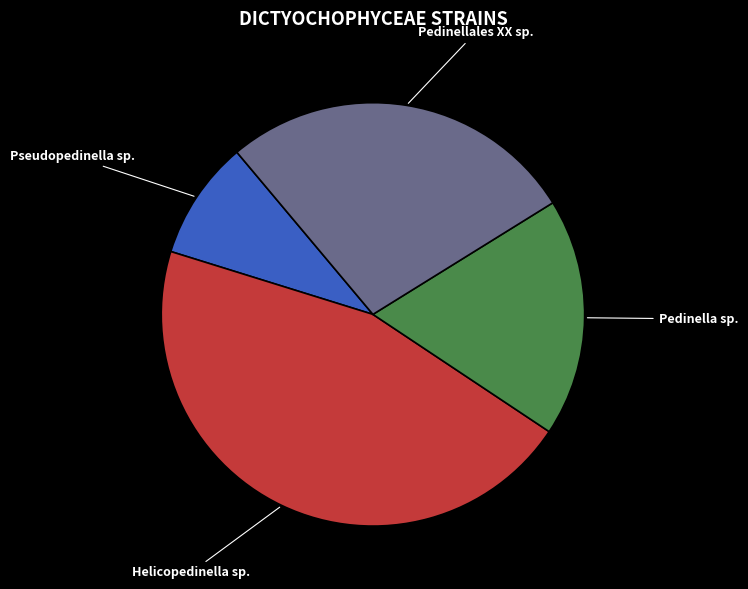

What is the smallest slice in the pie chart?

Pseudopedinella sp.